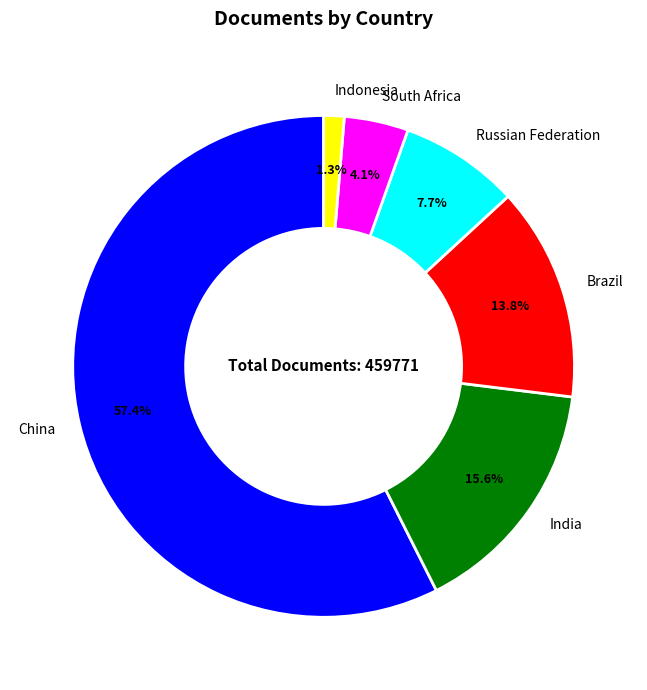

True or false: Brazil accounts for 14% of the total.

True